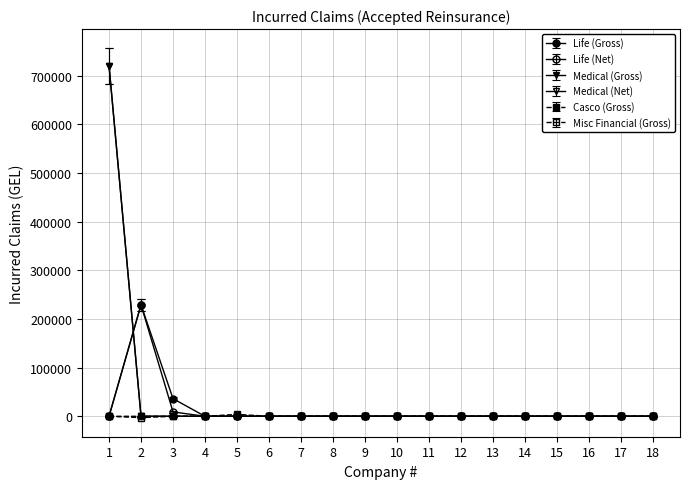

Is it true that Casco (Gross) equals -2338.8 at 11?

False